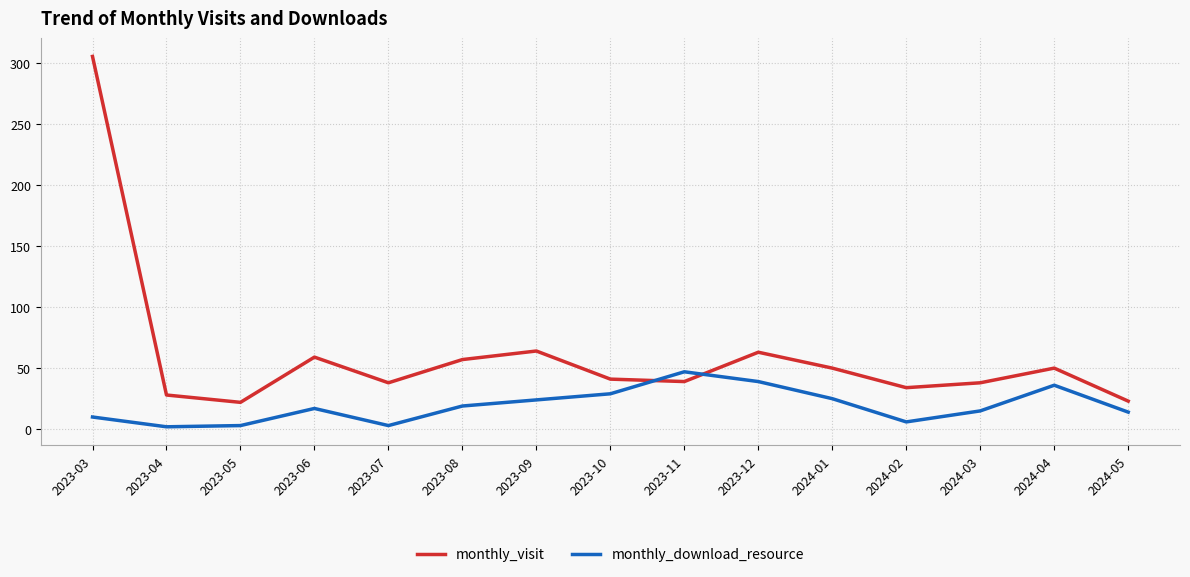

List the series in order of their overall mean, highest first.

monthly_visit, monthly_download_resource